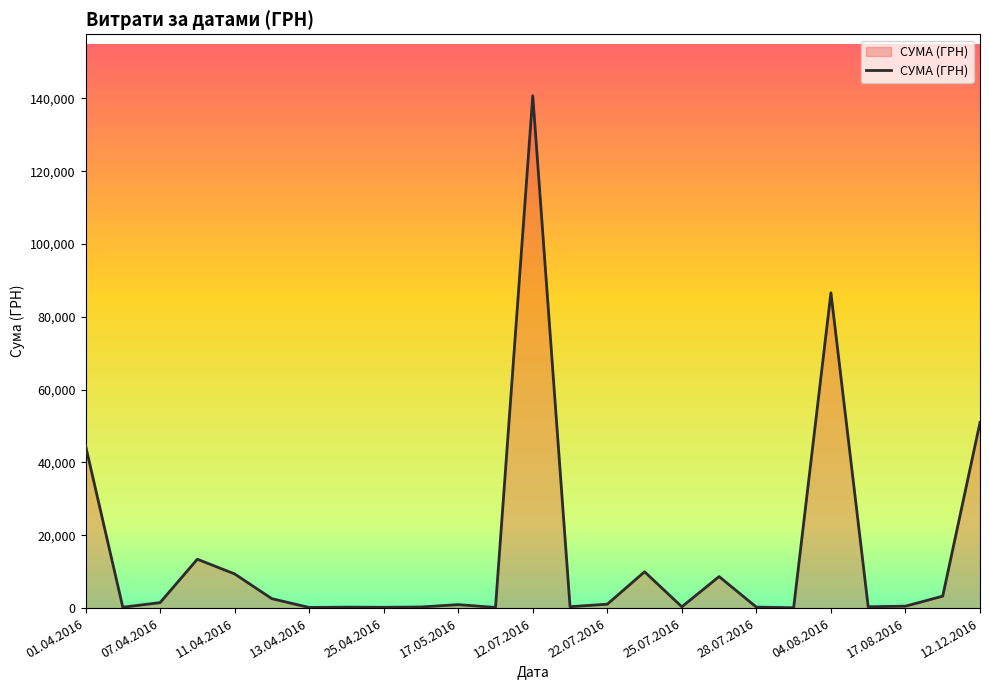

True or false: there are more than 1 points higher than both neighbors.

True